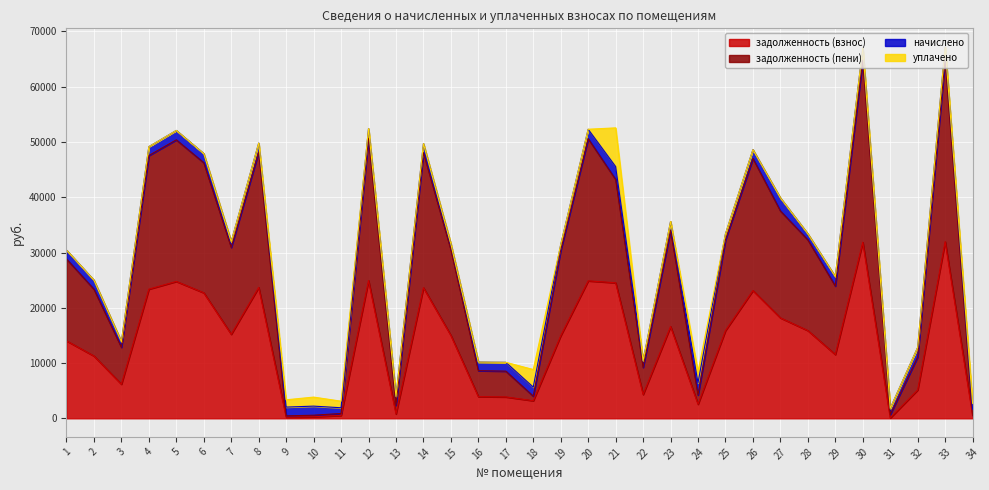

Rank the categories by задолженность (взнос) value from highest to lowest.

33, 30, 12, 20, 5, 21, 8, 14, 4, 26, 6, 27, 23, 25, 28, 7, 15, 19, 1, 29, 2, 3, 32, 22, 16, 17, 18, 24, 13, 34, 11, 10, 9, 31